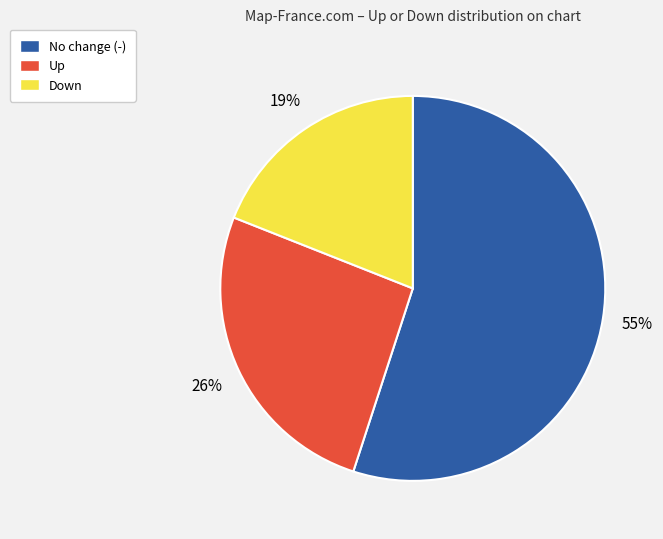

To the nearest percent, what is the difference between the Up and Down slice percentages?

7%